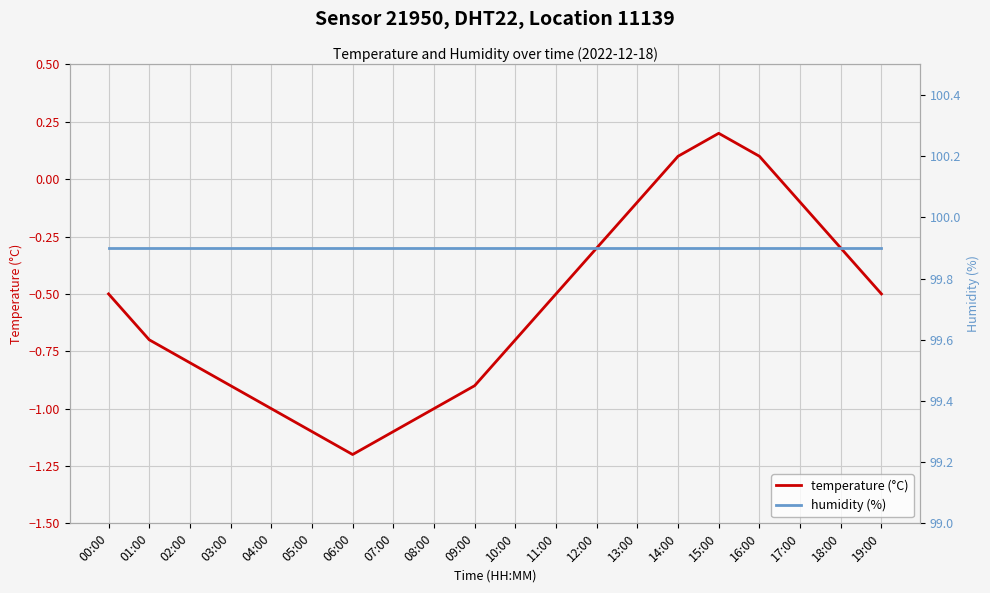

List the labels in order of temperature (°C) value, largest first.

15:00, 14:00, 16:00, 13:00, 17:00, 12:00, 18:00, 00:00, 11:00, 19:00, 01:00, 10:00, 02:00, 03:00, 09:00, 04:00, 08:00, 05:00, 07:00, 06:00